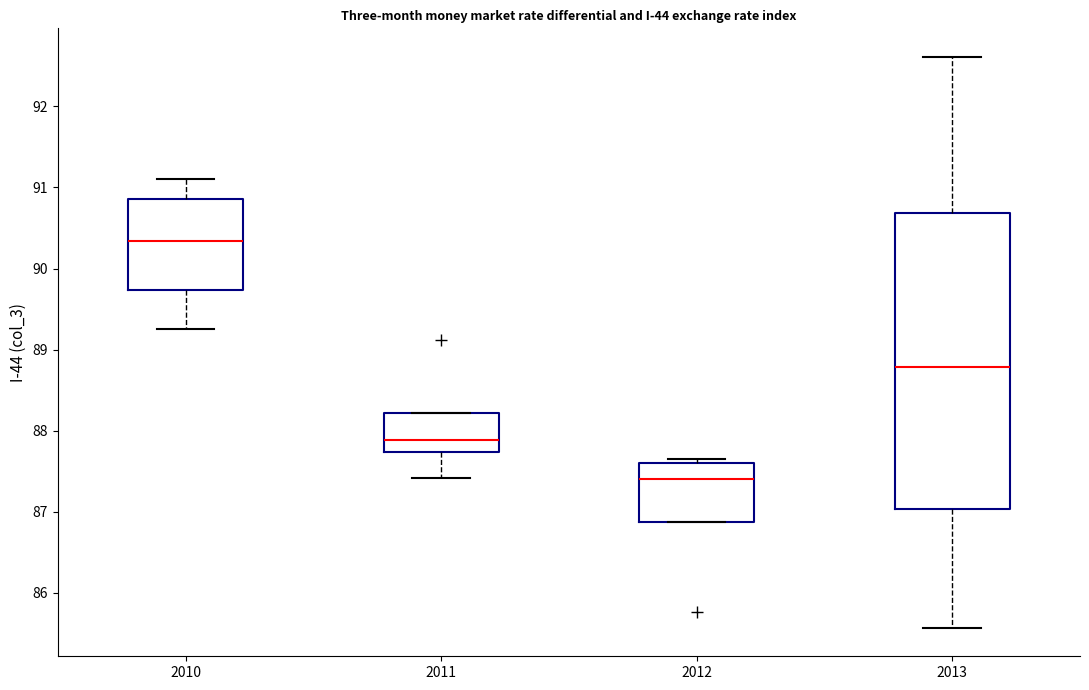

Which box is the tallest, from its lower edge to its upper edge?

2013